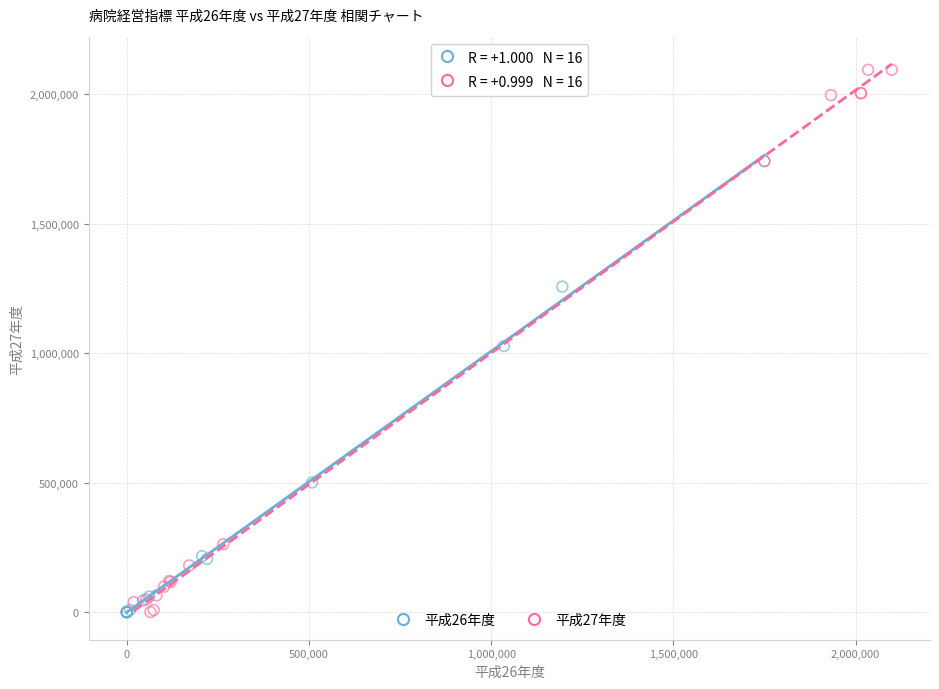

Which series reaches the maximum Y coordinate?

平成27年度